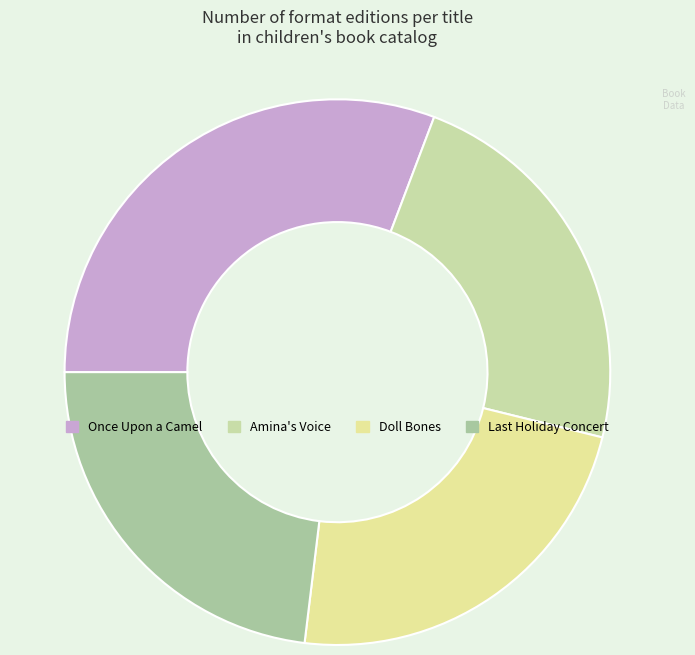

Between Doll Bones and Once Upon a Camel, which is larger?

Once Upon a Camel